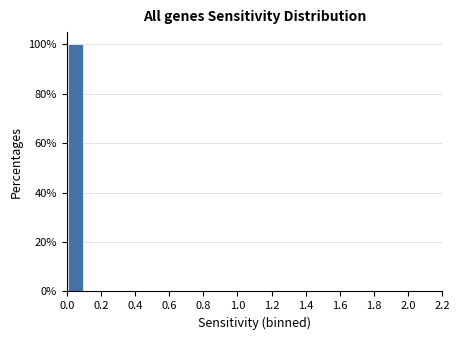

Reading left to right, transcribe this chart: for each bar, give the range it covers on the x-axis and its height. The values are not printed on the chart, so give them approximately, as read against the axis.

0.0 to 0.1: 100
0.1 to 0.2: 0
0.2 to 0.3: 0
0.3 to 0.4: 0
0.4 to 0.5: 0
0.5 to 0.6: 0
0.6 to 0.7: 0
0.7 to 0.8: 0
0.8 to 0.9: 0
0.9 to 1.0: 0
1.0 to 1.1: 0
1.1 to 1.2: 0
1.2 to 1.3: 0
1.3 to 1.4: 0
1.4 to 1.5: 0
1.5 to 1.6: 0
1.6 to 1.7: 0
1.7 to 1.8: 0
1.8 to 1.9: 0
1.9 to 2.0: 0
2.0 to 2.1: 0
2.1 to 2.2: 0